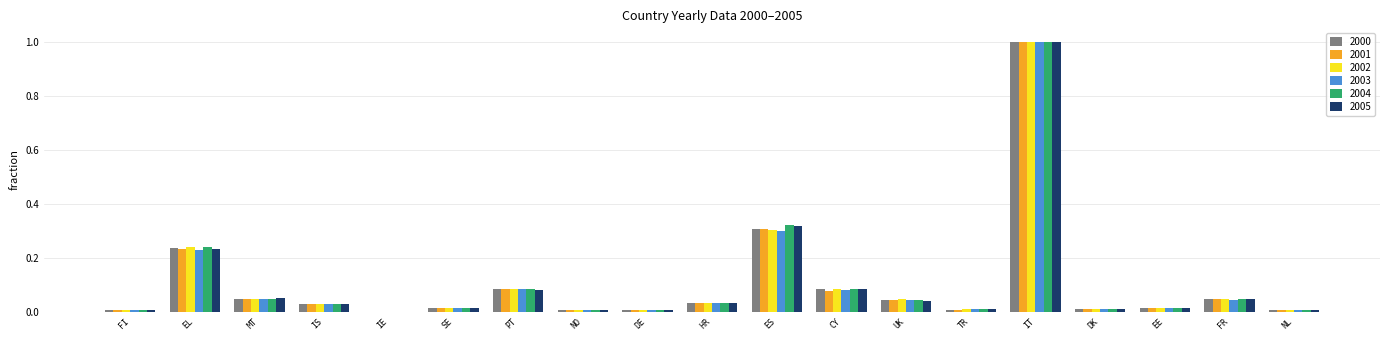

At which category is the sum across all series the highest?

IT